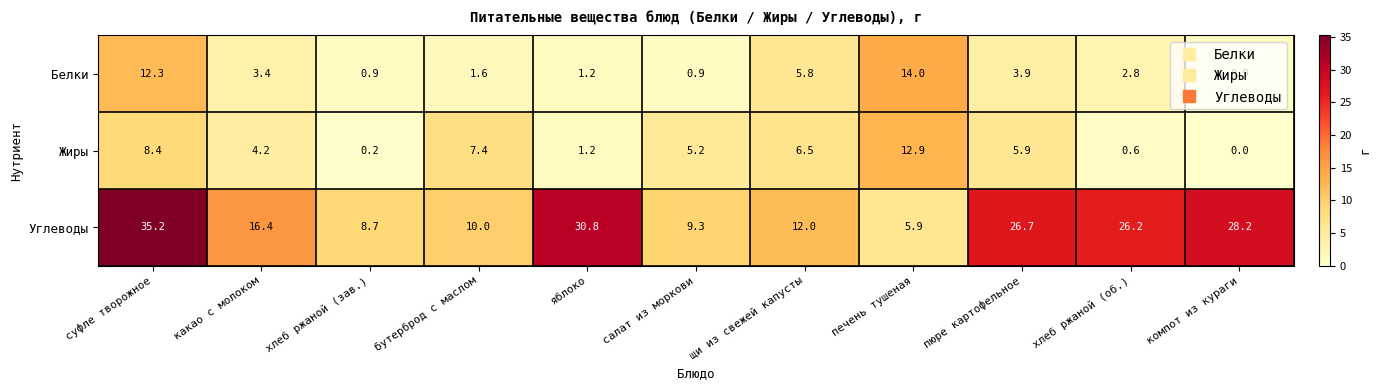

Which label corresponds to the smallest value in the chart?

компот из кураги